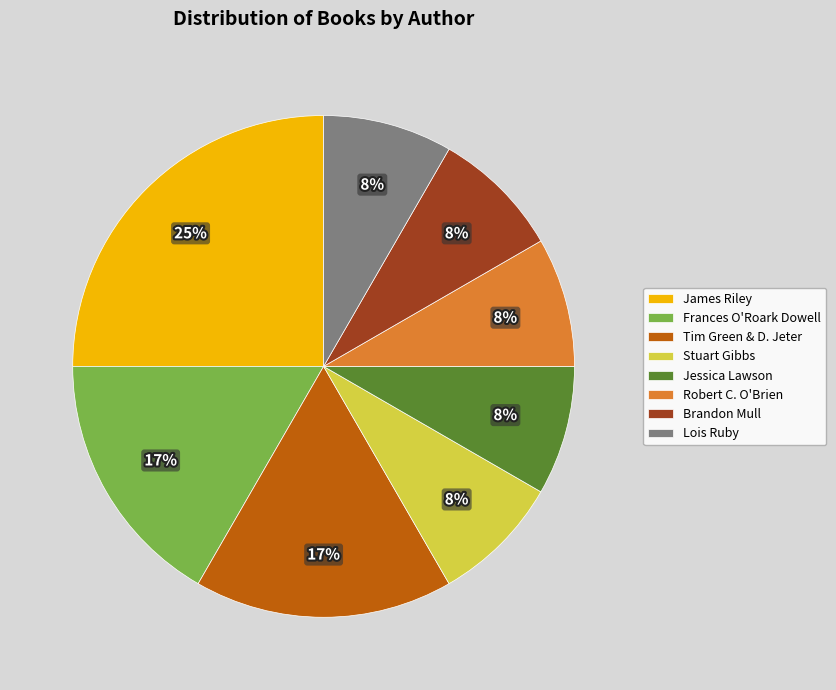

True or false: Robert C. O'Brien accounts for 14% of the total.

False